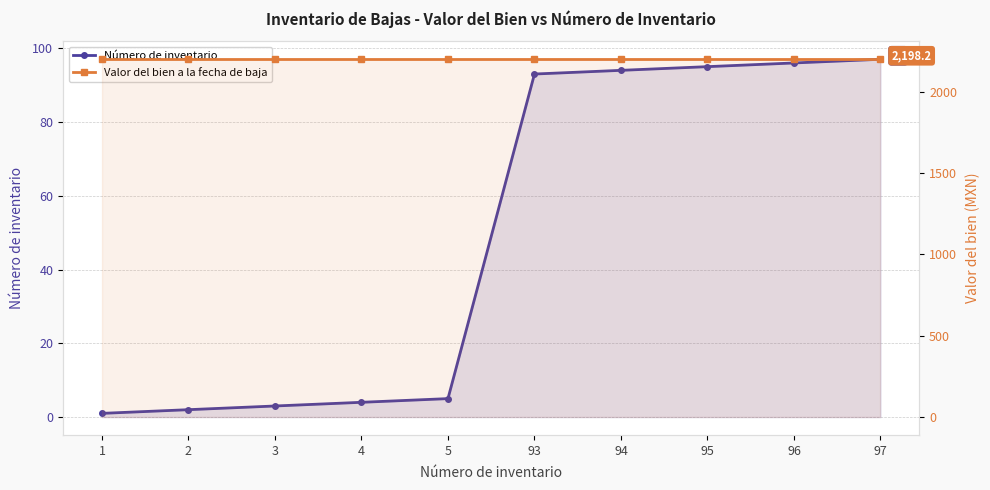

Is it true that Valor del bien a la fecha de baja equals 2198.2 at 4?

True